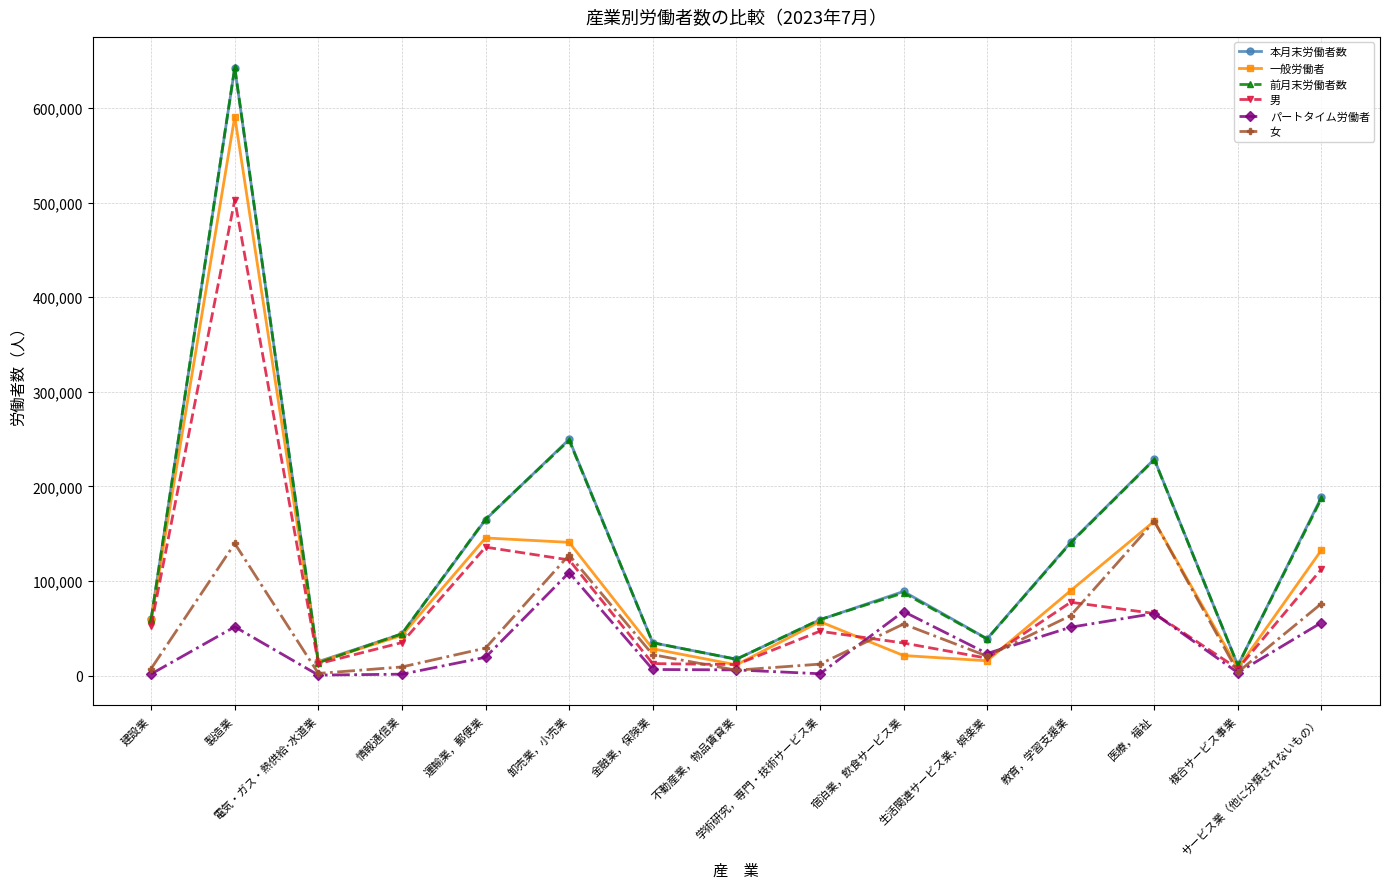

Does the chart display data point markers on the line(s)?

Yes